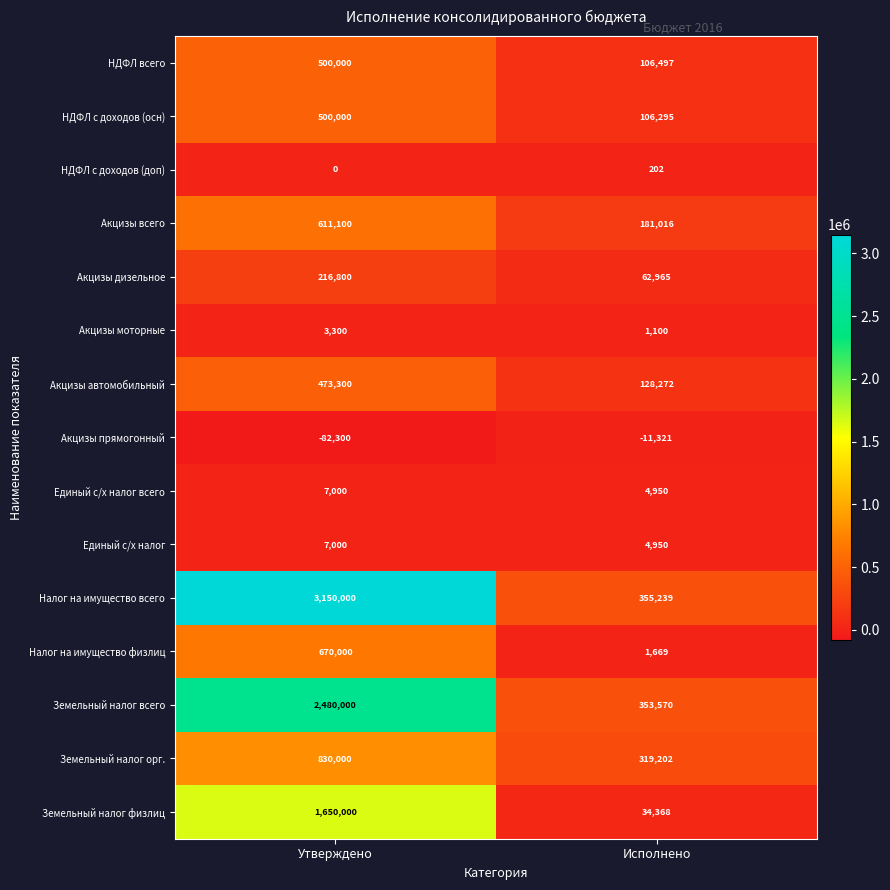

Which series has the largest total across all categories?

Налог на имущество всего